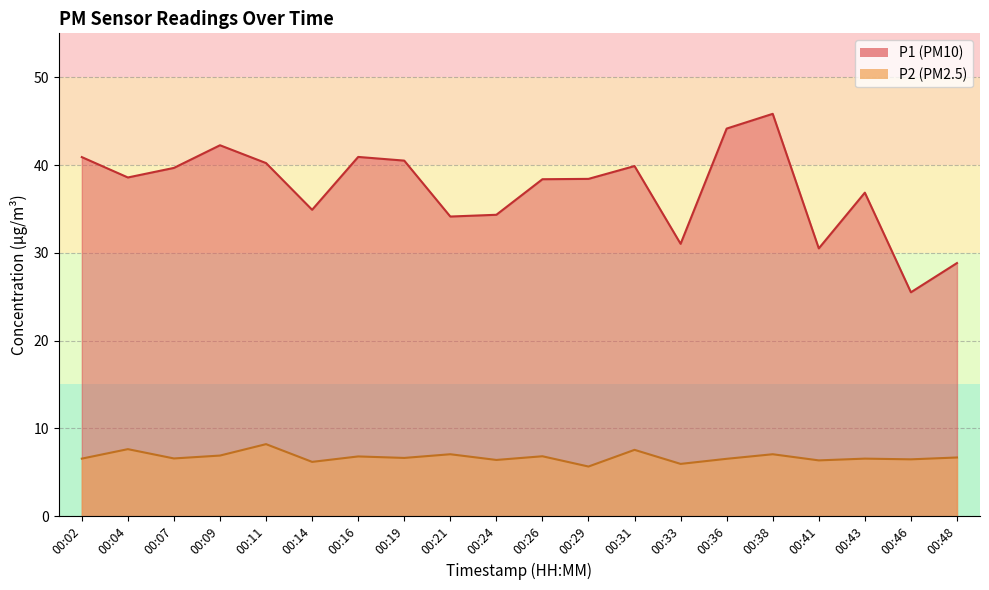

At 00:46, list the series in order from smallest to largest.

P2, P1